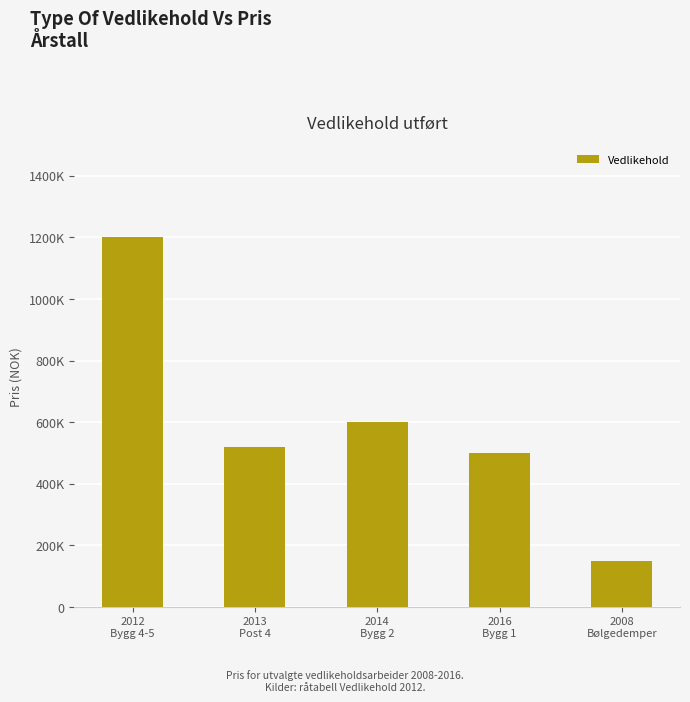

What is the label of the 4th bar from the right?

2013
Post 4